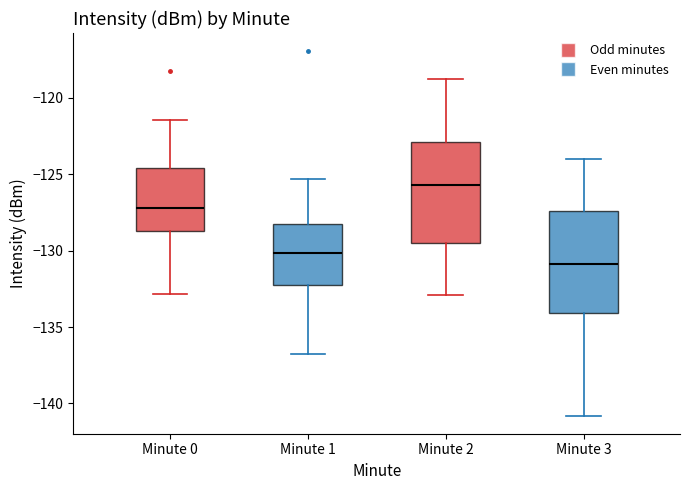

Reading left to right, transcribe this box plot: for each box, give where its median line is, the range the box spans, and where its two whiskers end, as read against the y-axis. The values are not printed on the chart, so give them approximately, as read against the axis.

Minute 0: median -127.0, box -128.5 to -124.5, whiskers -133.0 to -121.5
Minute 1: median -130.0, box -132.5 to -128.5, whiskers -137.0 to -125.5
Minute 2: median -125.5, box -129.5 to -123.0, whiskers -133.0 to -119.0
Minute 3: median -131.0, box -134.0 to -127.5, whiskers -141.0 to -124.0